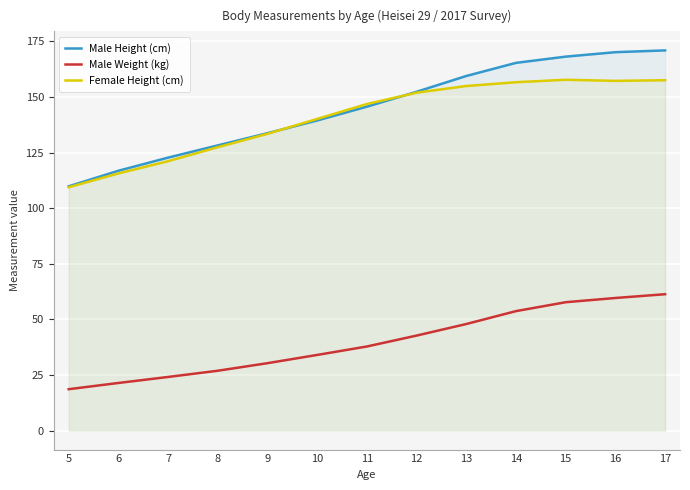

What is the maximum value for Male Weight (kg)?

61.3